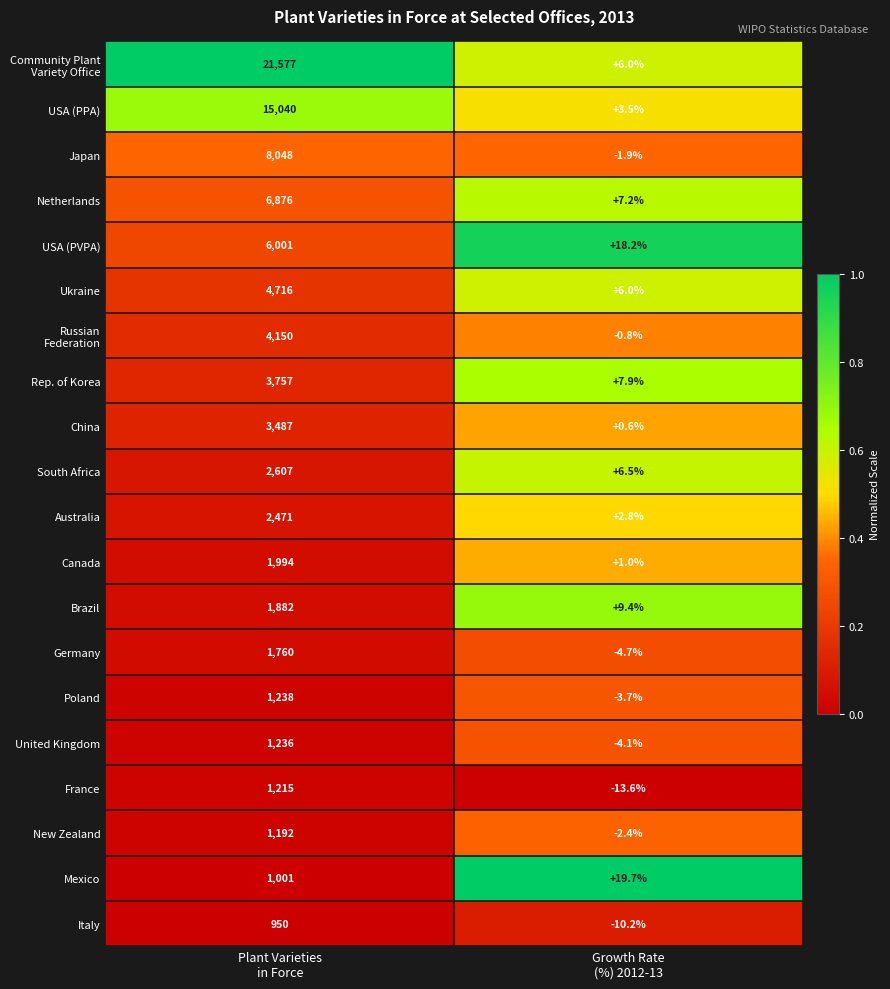

At which category is the sum across all series the highest?

Plant Varieties
in Force